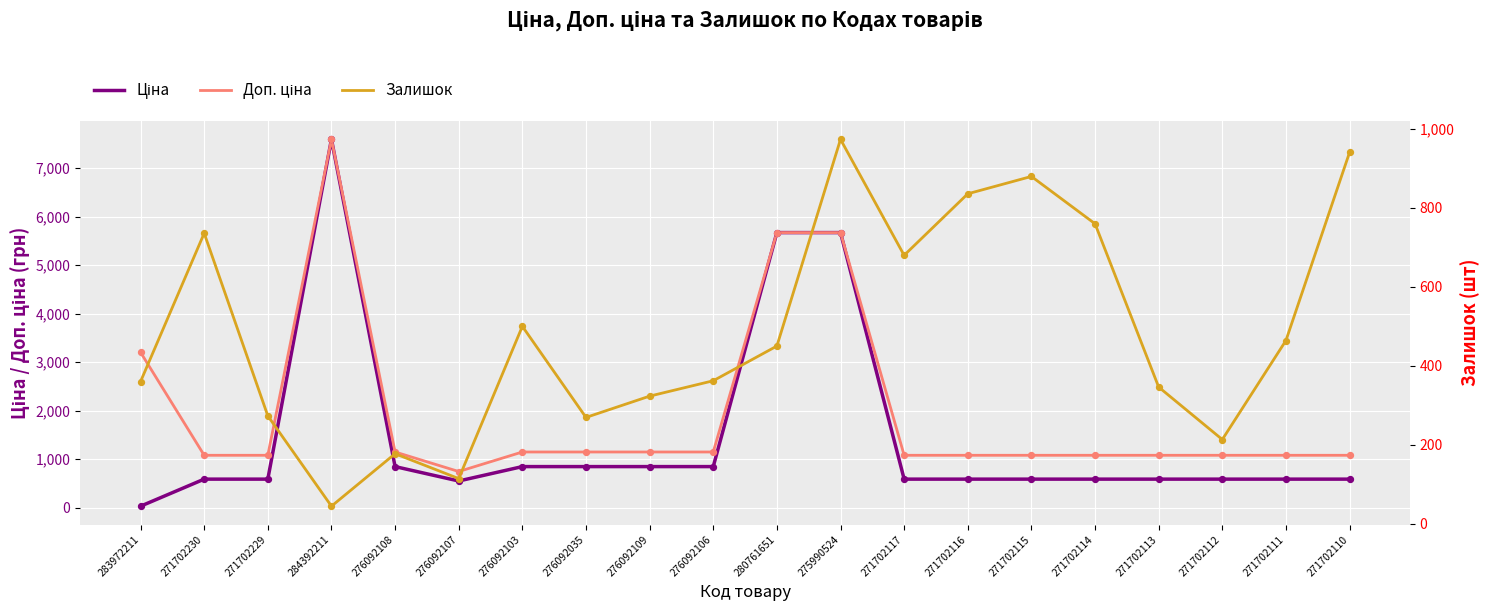

Which series has the largest total across all categories?

Доп. ціна